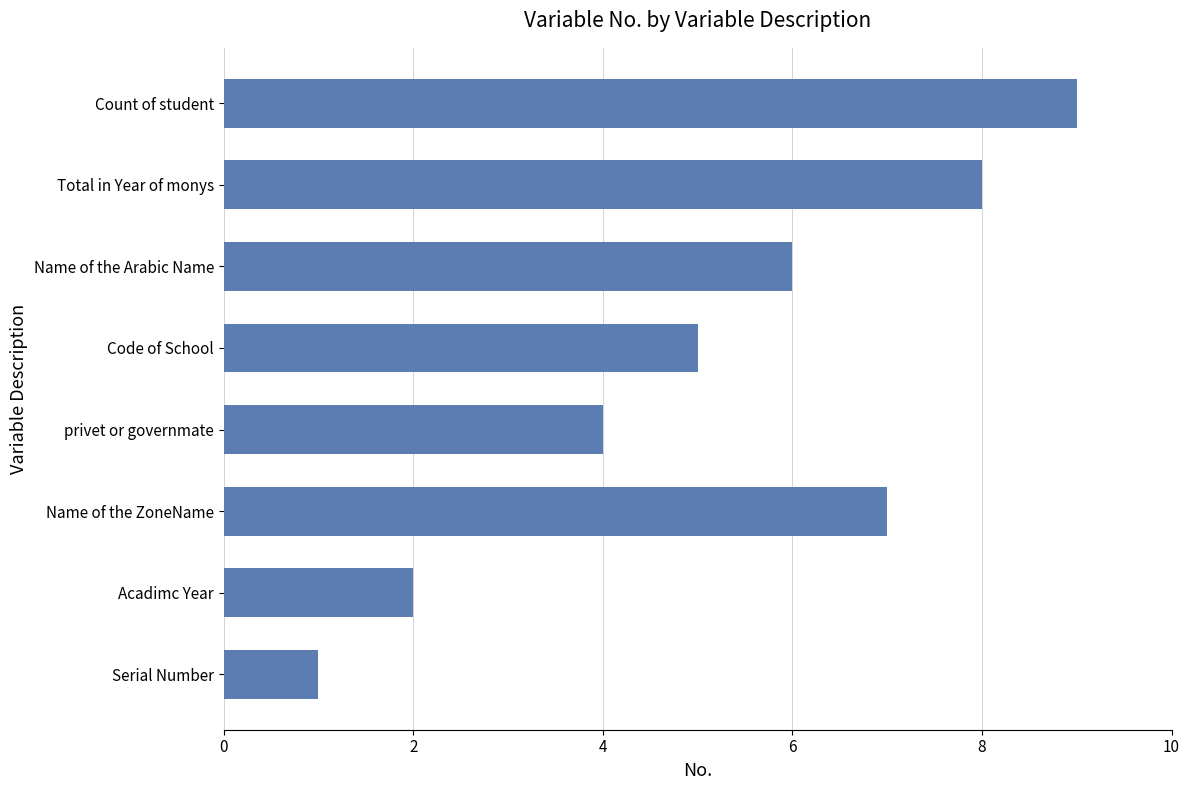

True or false: the data shows 2 at 10.

False